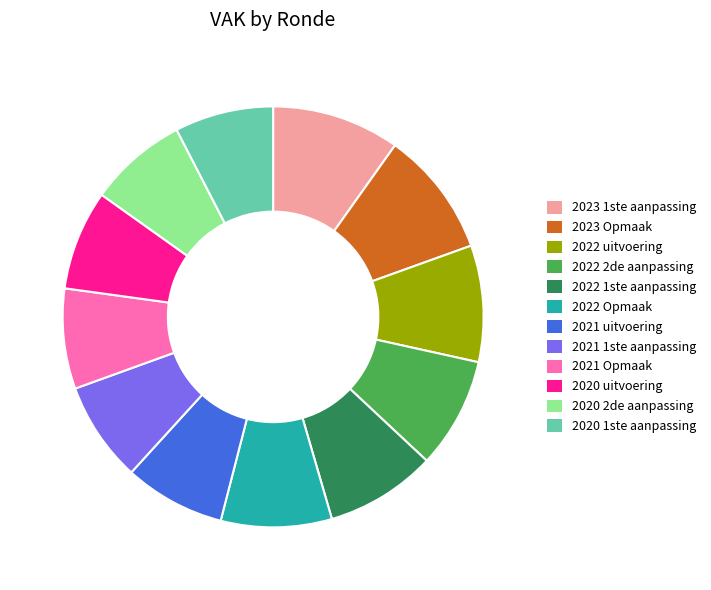

True or false: 2020 1ste aanpassing accounts for 13% of the total.

False